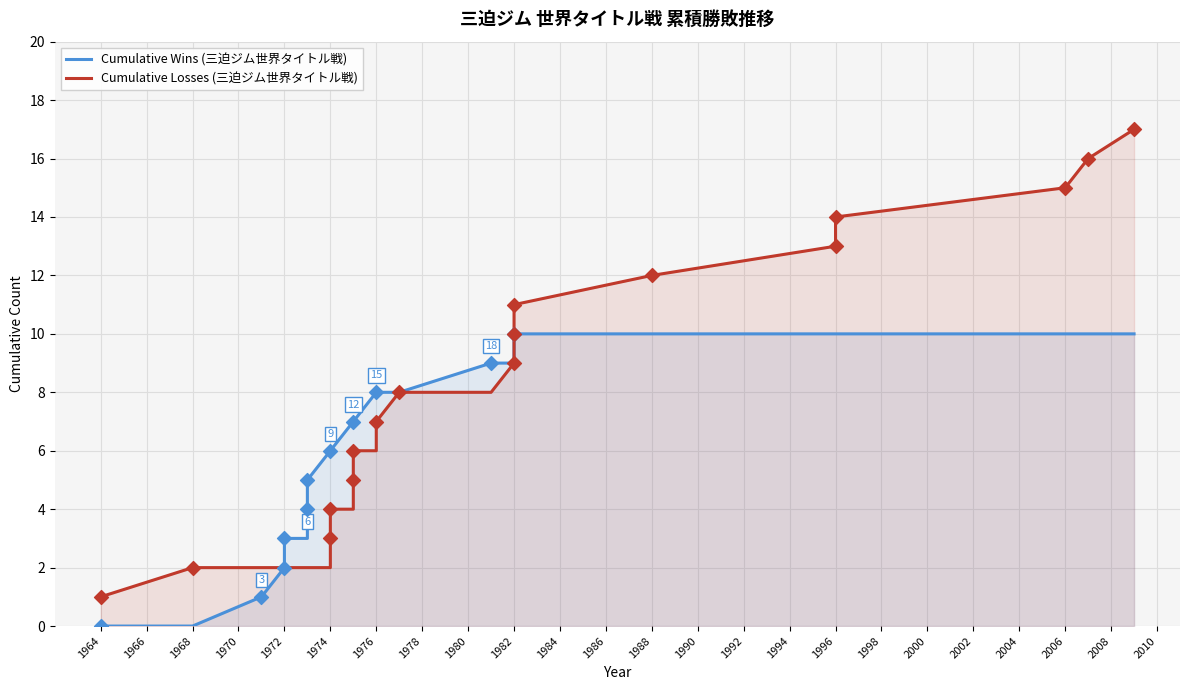

Which series contains the lowest Y value?

Cumulative Wins (三迫ジム世界タイトル戦)